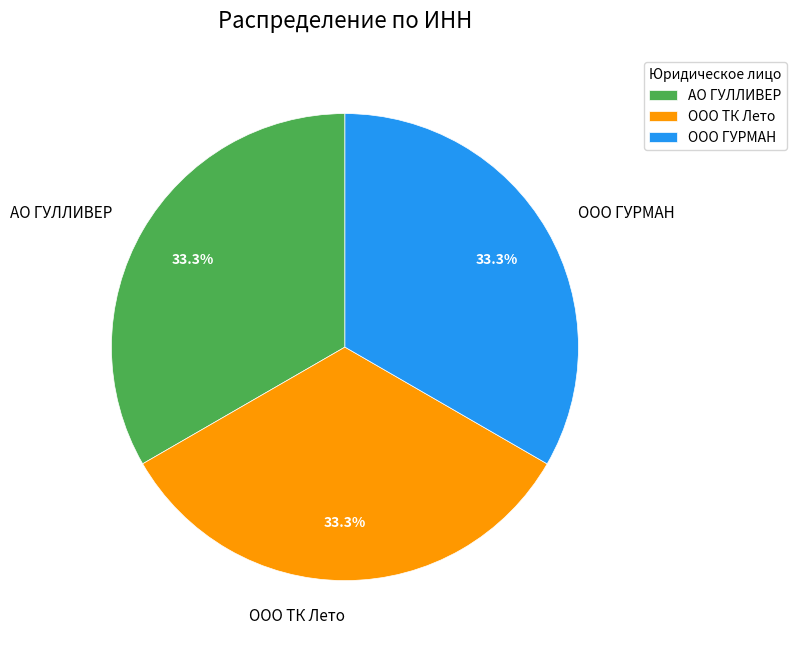

What is the ratio of the value at OOO ГУРМАН to the value at ООО ТК Лето?

1.0